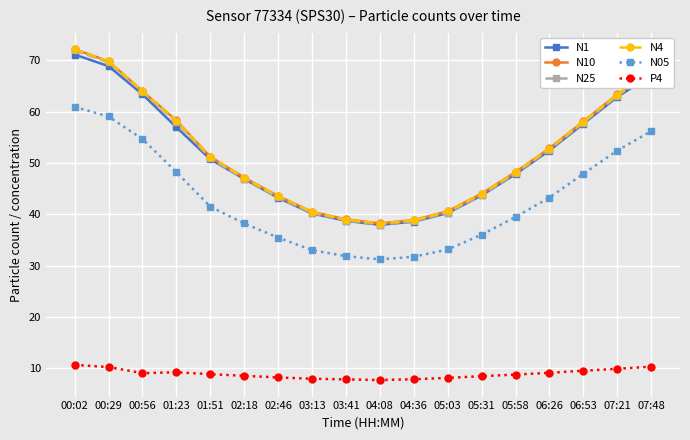

True or false: P4 has a value of 13.6 at 03:13.

False